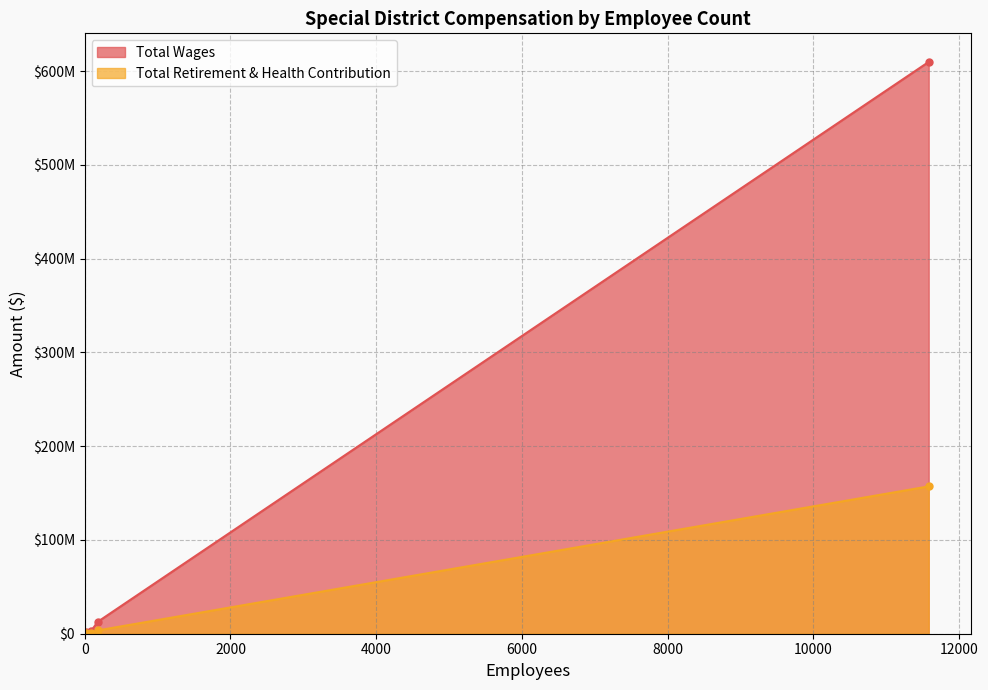

At which label does Total Wages reach its minimum?

15